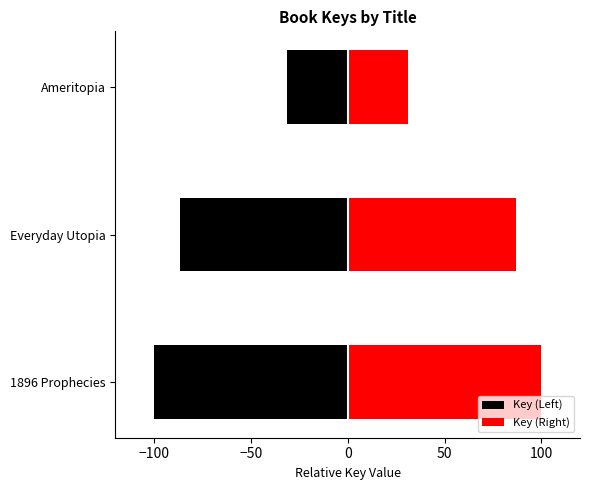

What is the difference between the maximum and minimum values in the Key (Right) series?

68.7